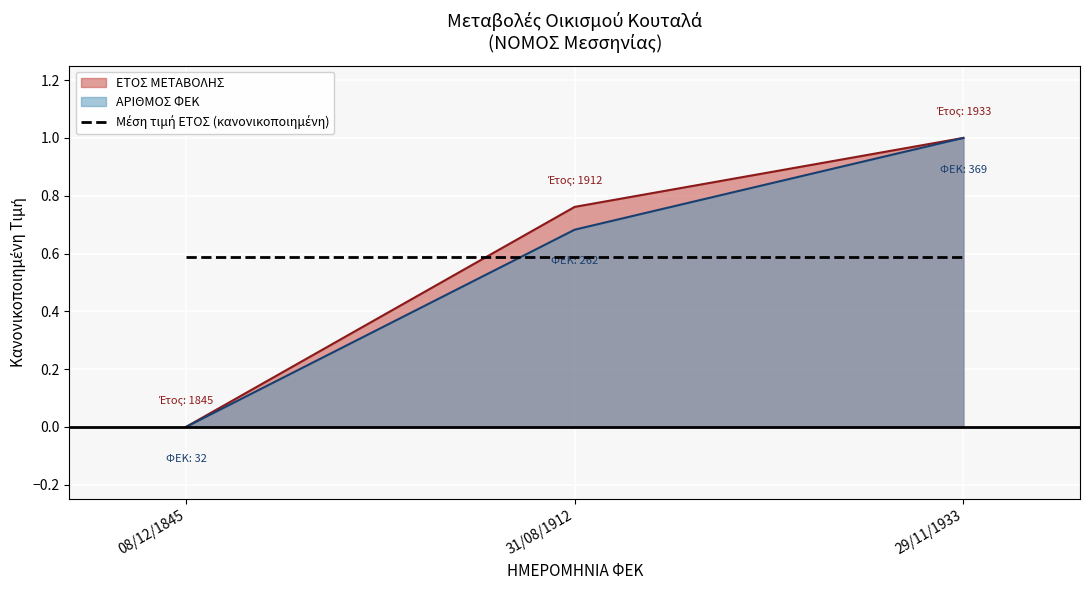

List the labels in order of ΕΤΟΣ ΜΕΤΑΒΟΛΗΣ value, largest first.

29/11/1933, 31/08/1912, 08/12/1845